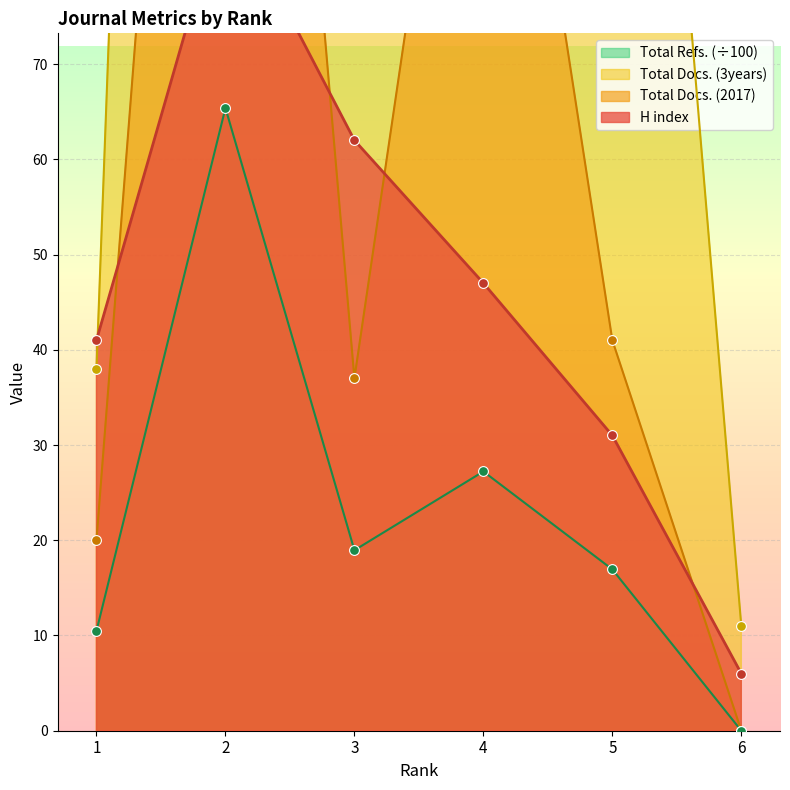

At how many categories does at least one series exceed 168?

3